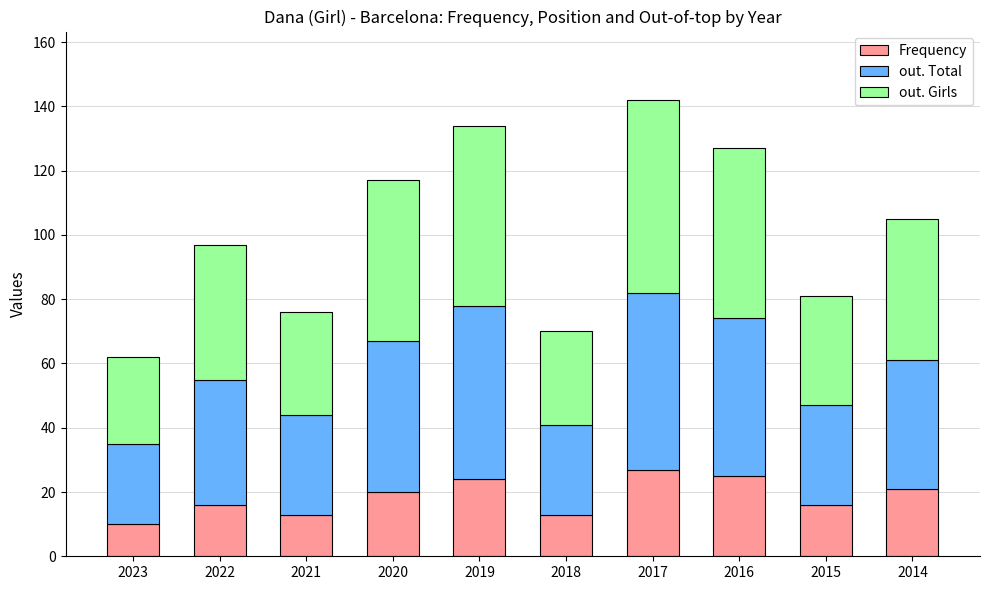

What is the difference between the maximum and minimum values in the Frequency series?

17